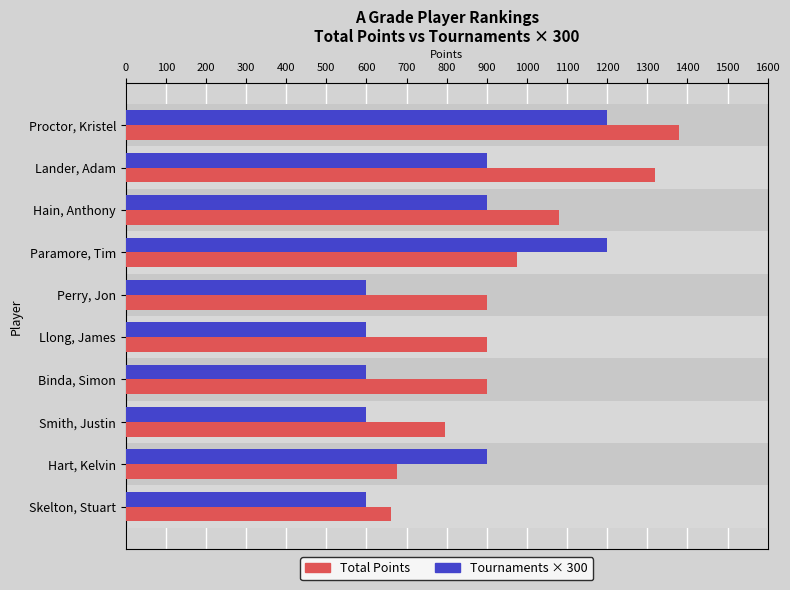

What is the smallest value displayed?

600